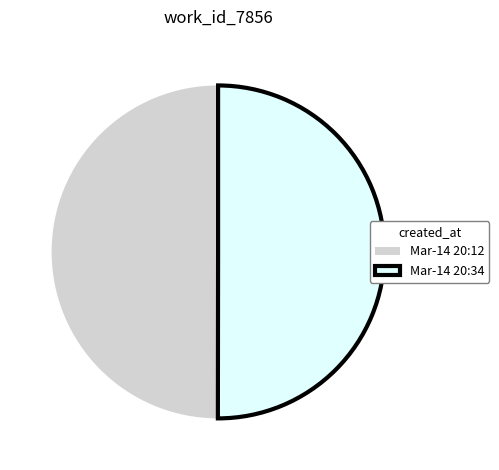

What is the ratio of the value at Mar-14 20:12 to the value at Mar-14 20:34?

1.0